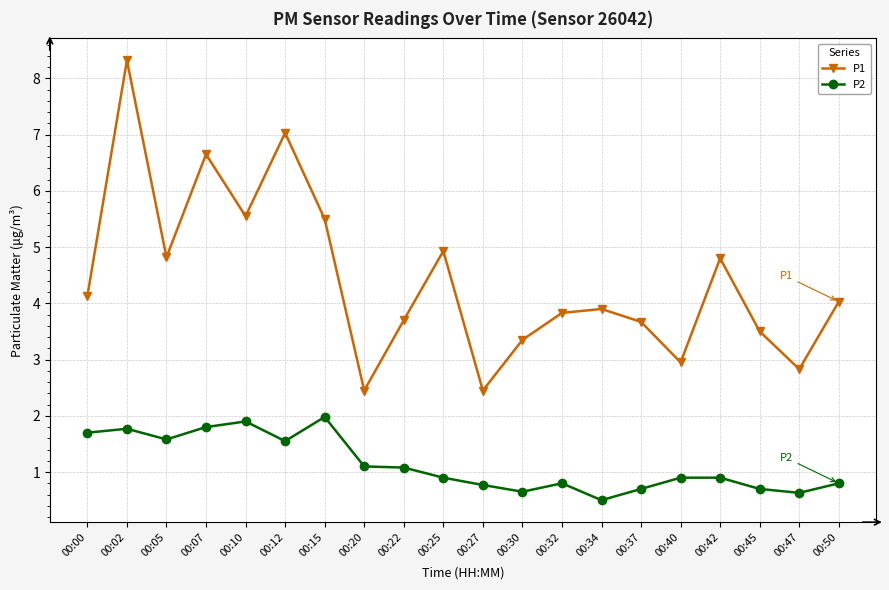

True or false: P1 and P2 intersect in this chart.

False